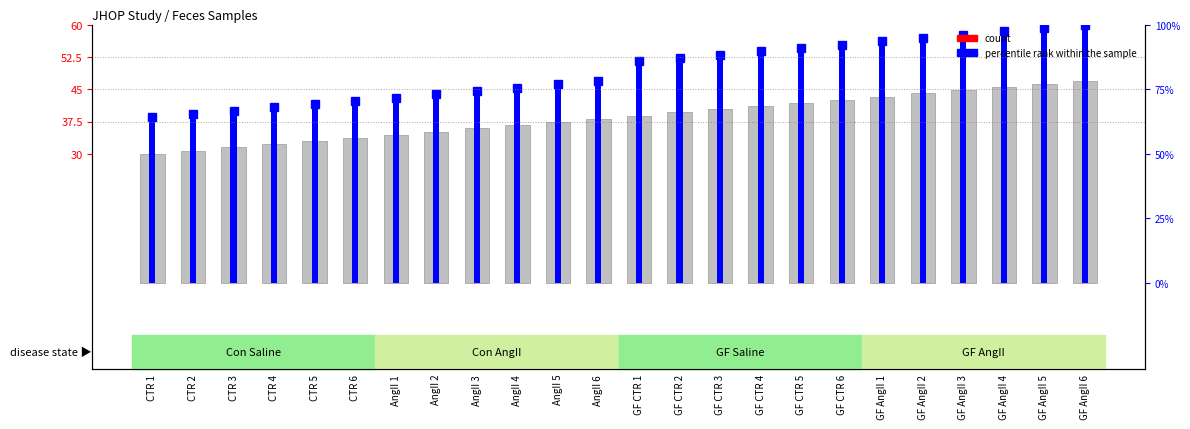

Is it true that percentile rank within the sample equals 80.2 at AngII 5?

False